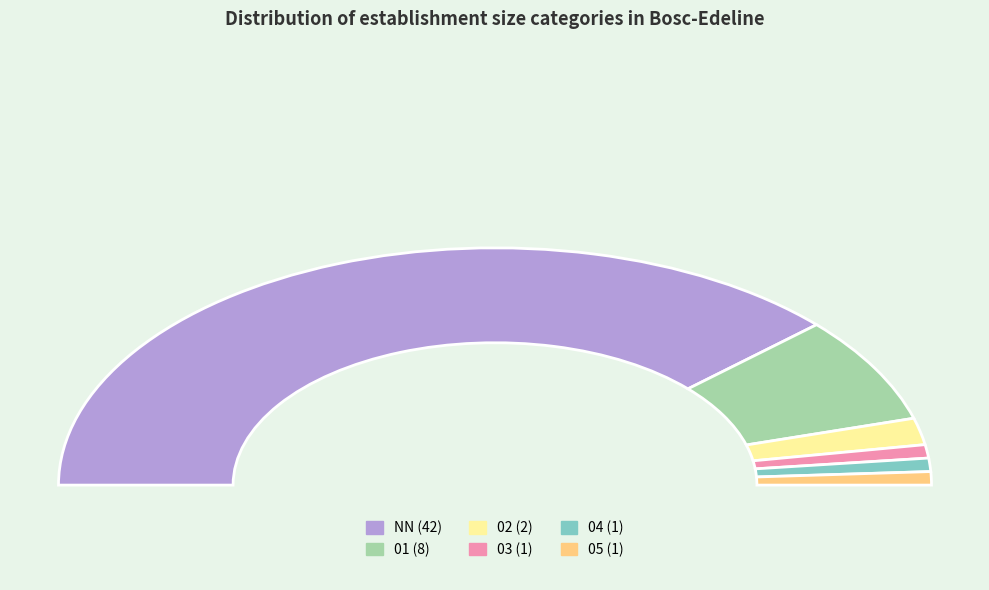

Do NN and 05 together represent more than half of the pie?

Yes